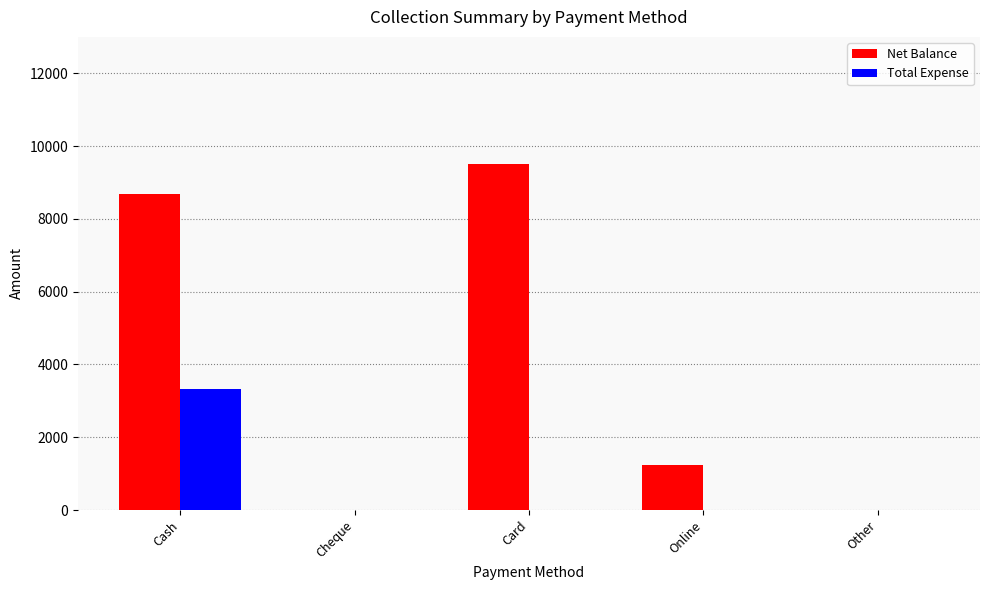

True or false: Net Balance has a value of 1250 at Online.

True